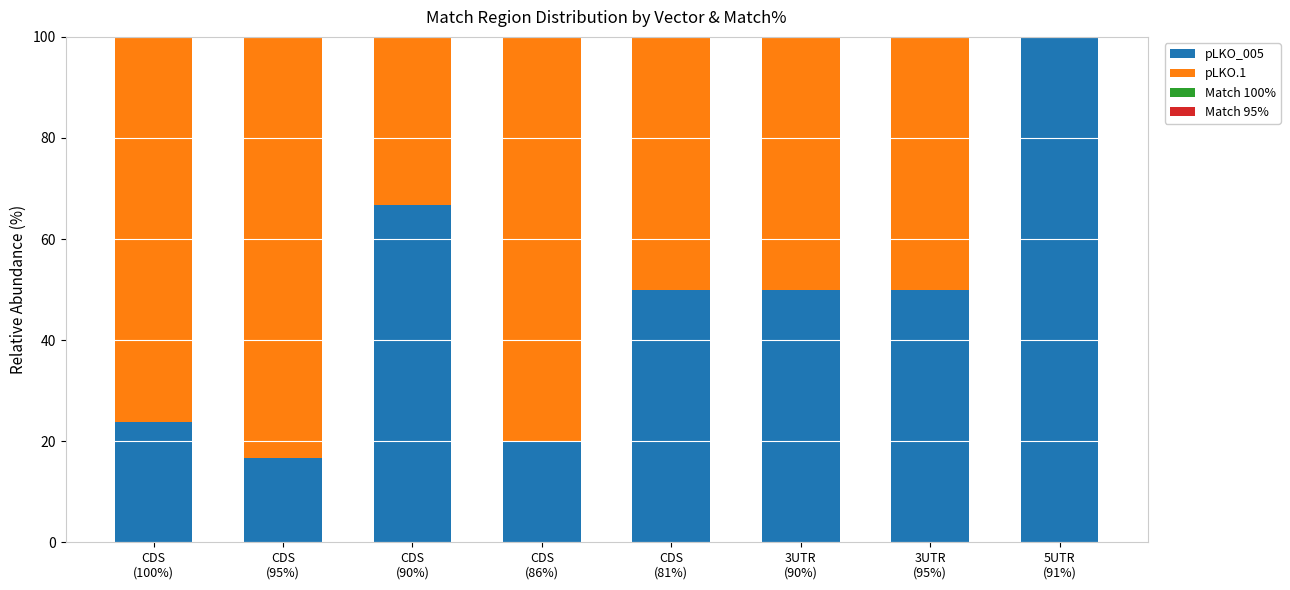

What is the sum of all pLKO_005 values?

377.1